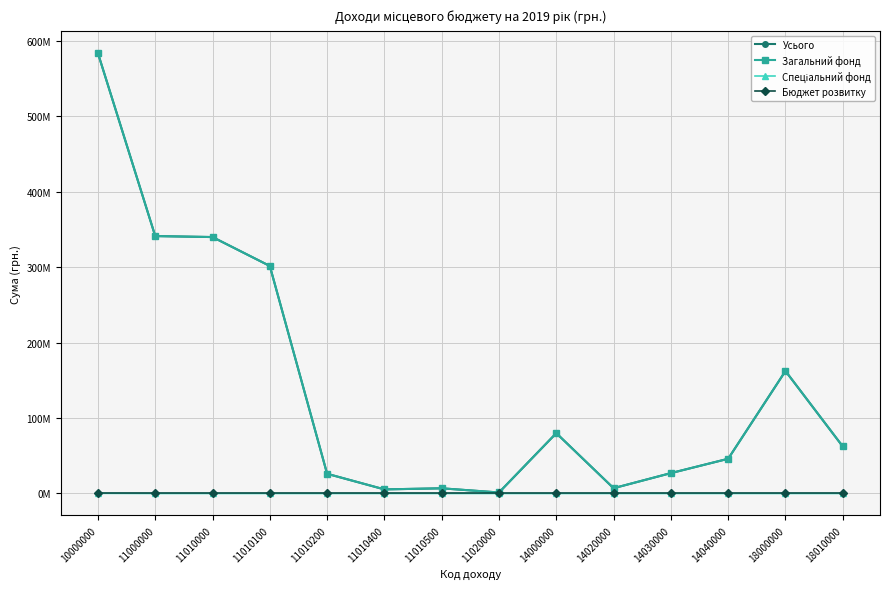

At which category does Загальний фонд reach its first local valley?

11010400